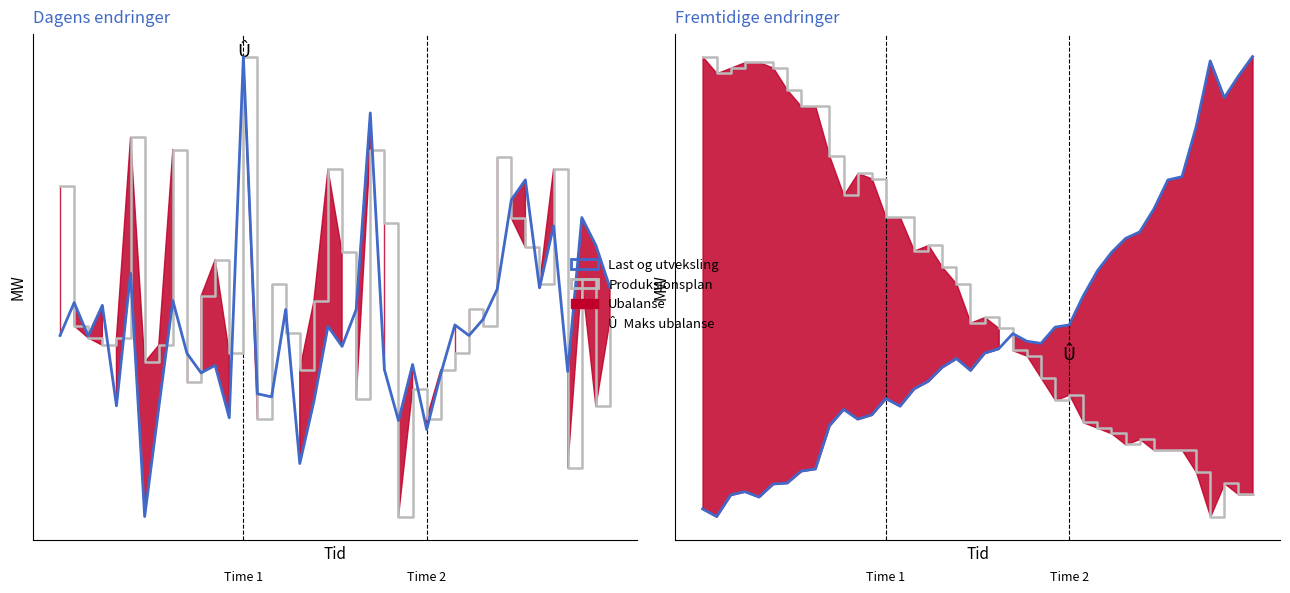

What is the value of the Produksjonsplan point at the 24th from the left?

0.3